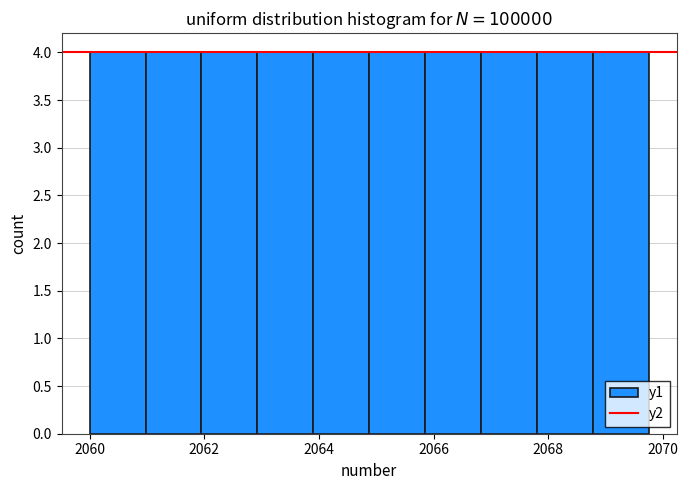

Reading left to right, list every bar in this chart as the range it spans on the x-axis followed by its height. Neither the bar edges nor the heights are printed on the chart, so give them approximately, as read against the axes.

2060.0 to 2061.0: 4
2061.0 to 2062.0: 4
2062.0 to 2063.0: 4
2063.0 to 2064.0: 4
2064.0 to 2064.8: 4
2064.8 to 2065.8: 4
2065.8 to 2066.8: 4
2066.8 to 2067.8: 4
2067.8 to 2068.8: 4
2068.8 to 2069.8: 4